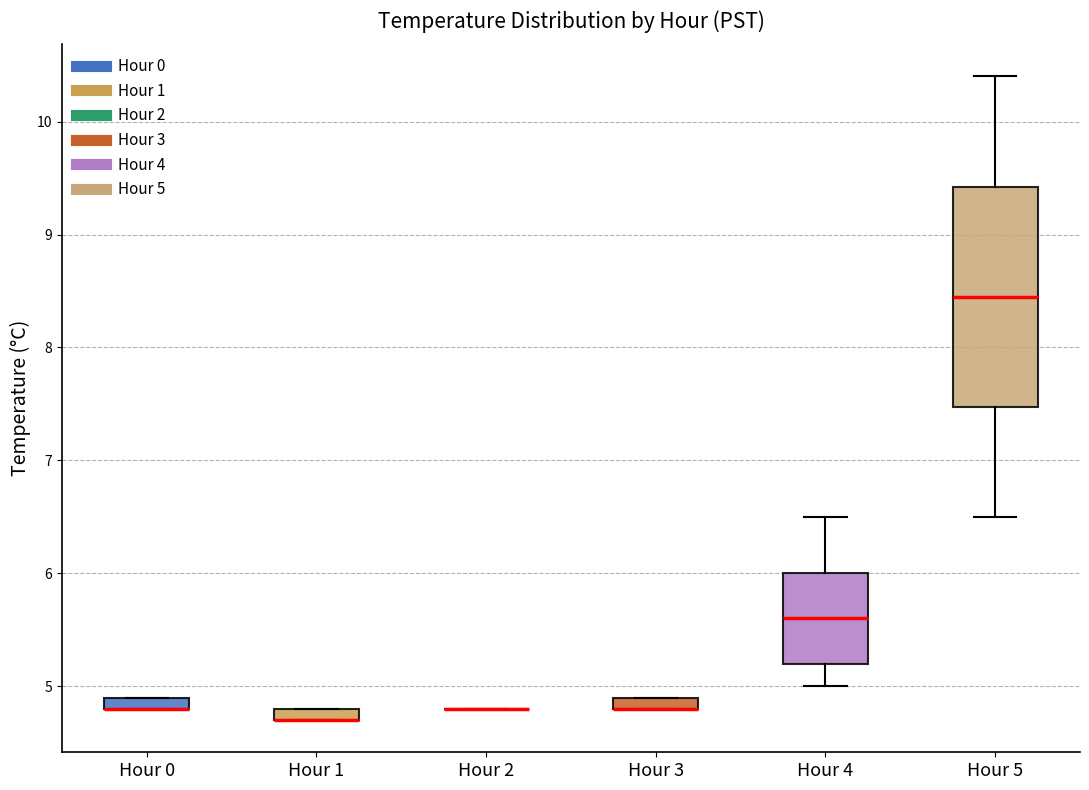

Which box is the tallest, from its lower edge to its upper edge?

Hour 5